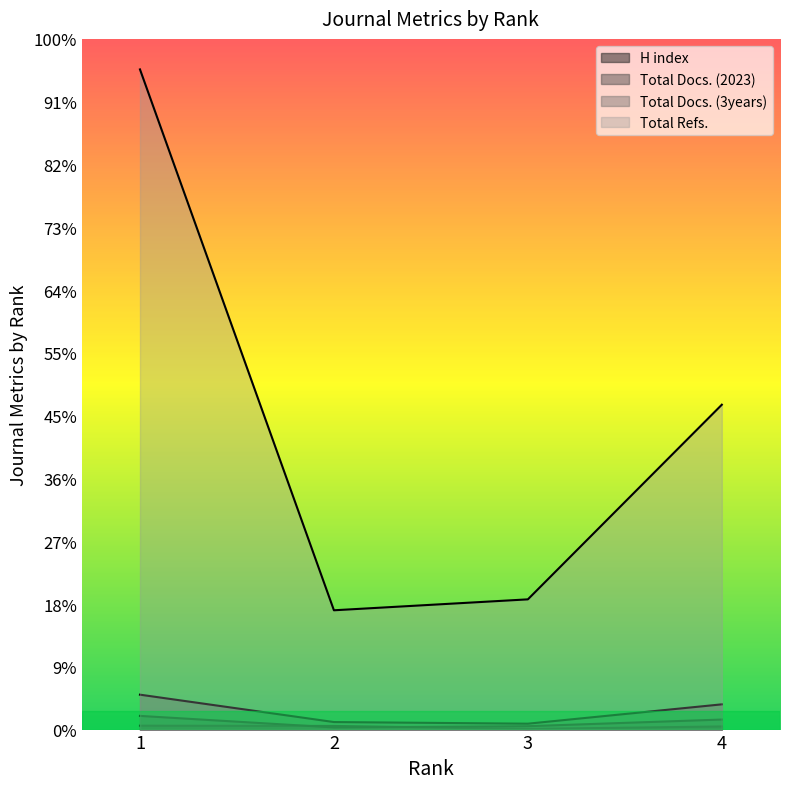

What is the difference between the highest and lowest values at 3?

1032